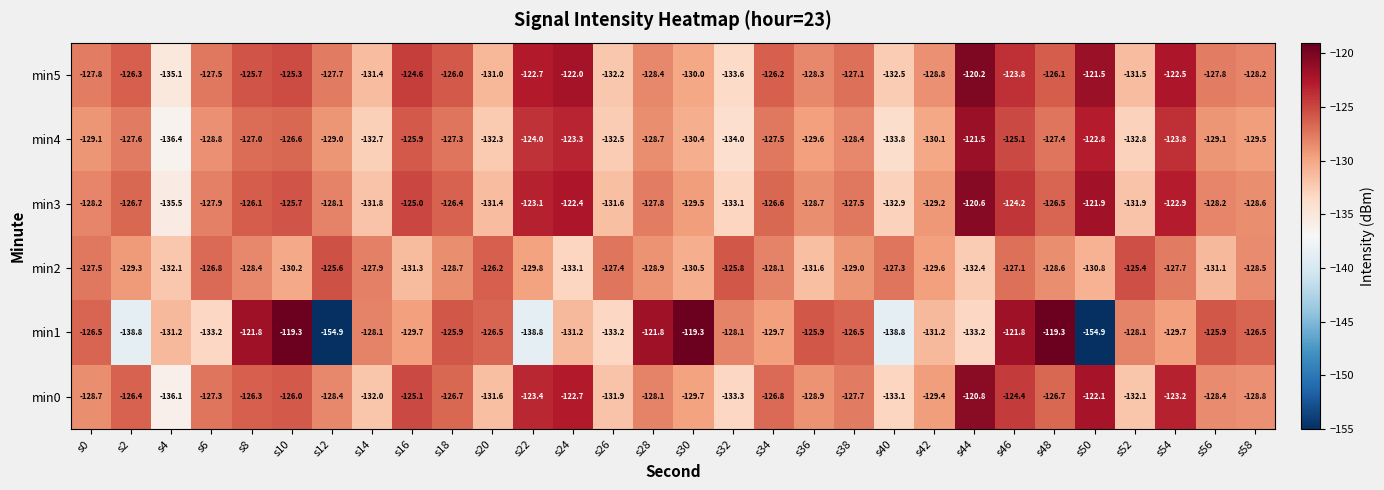

Is it true that min2 equals -49.5 at s32?

False